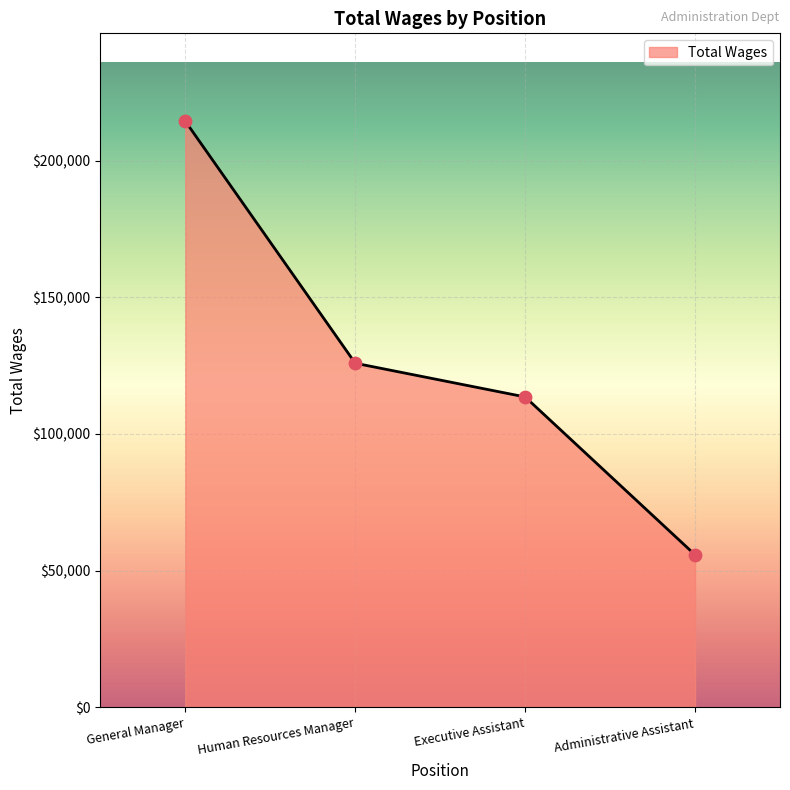

Approximately how many times larger is the value at Administrative Assistant compared to Executive Assistant?

0.5